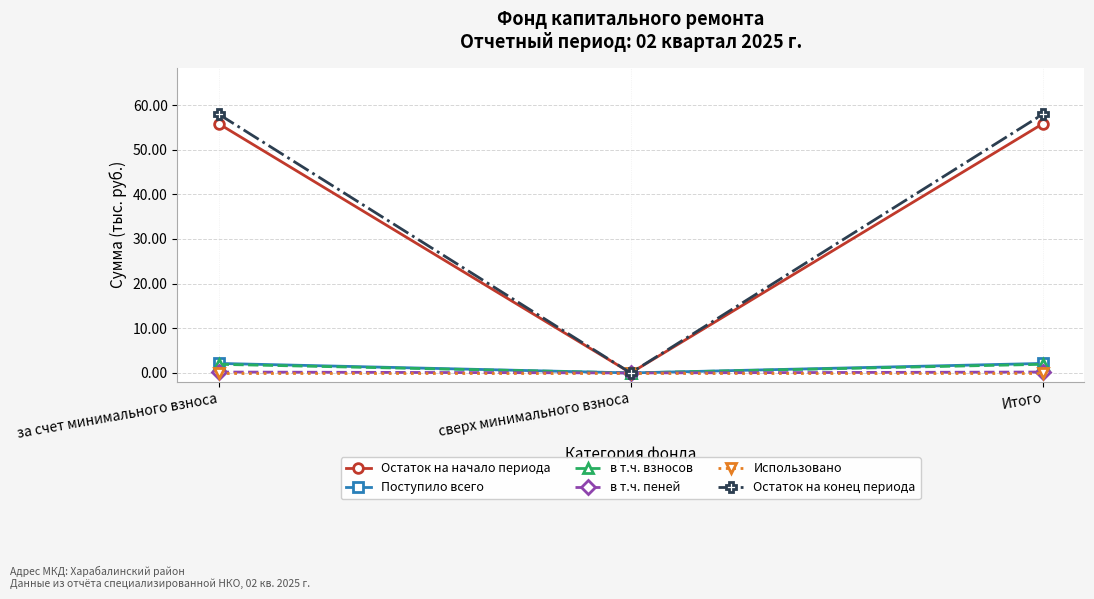

What is the difference between the Остаток на начало периода values at за счет минимального взноса and сверх минимального взноса?

55.8